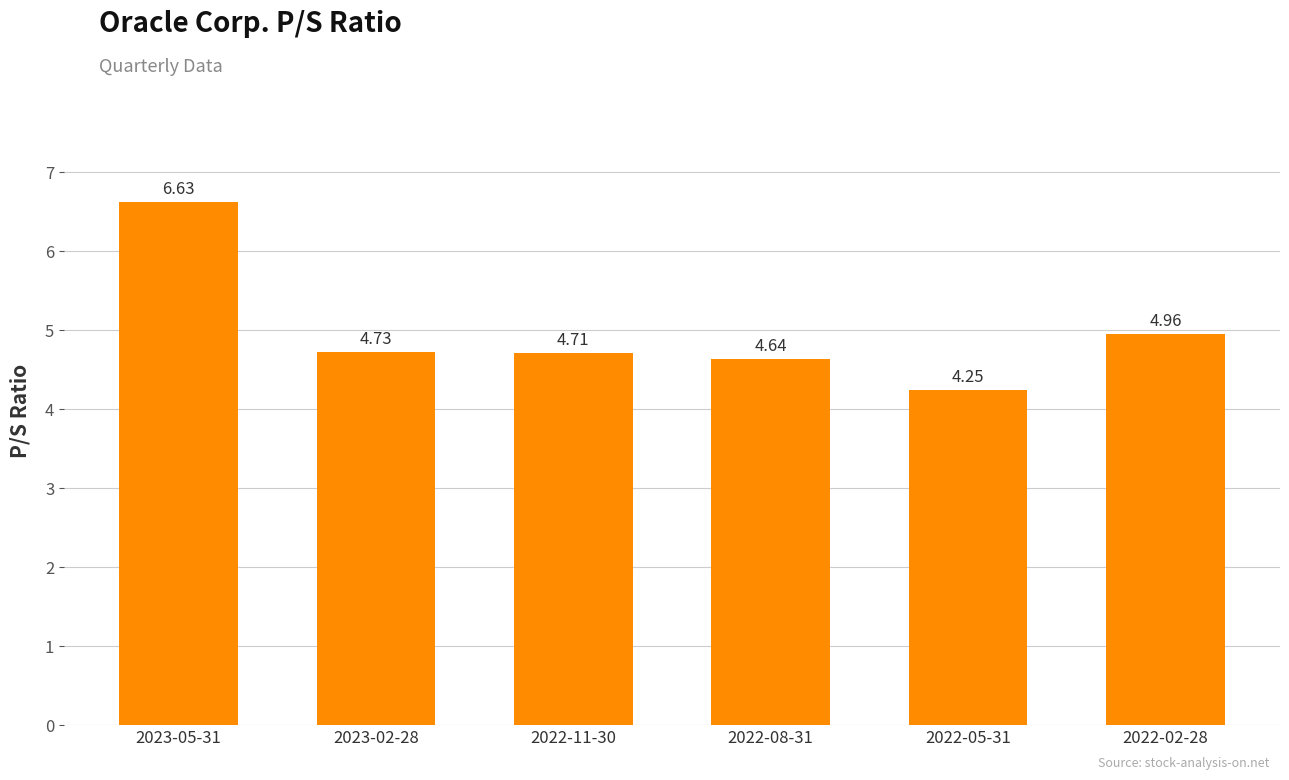

What is the difference between the maximum and minimum values?

2.4